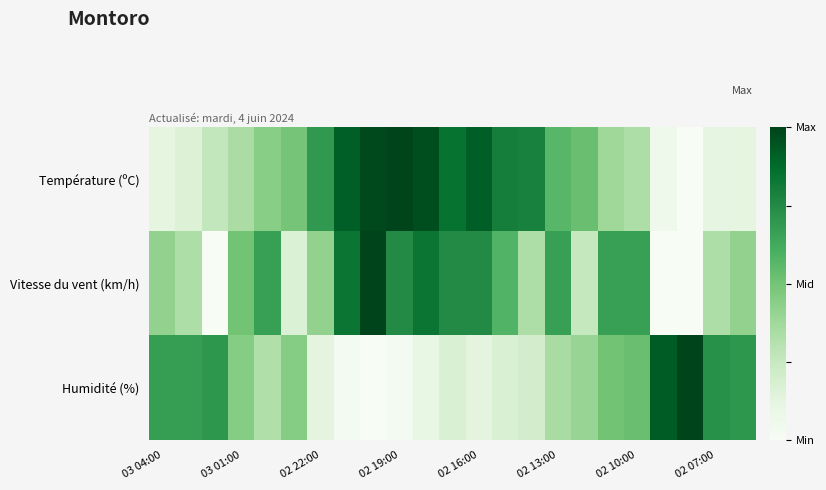

At which category does the chart reach its minimum across all series?

20